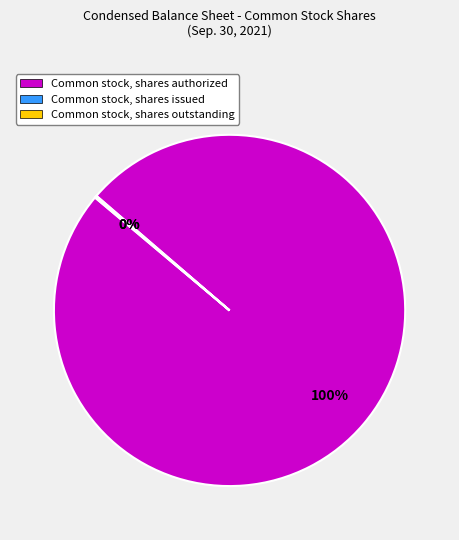

The Common stock, shares authorized slice represents 100% of the pie. True or false?

True